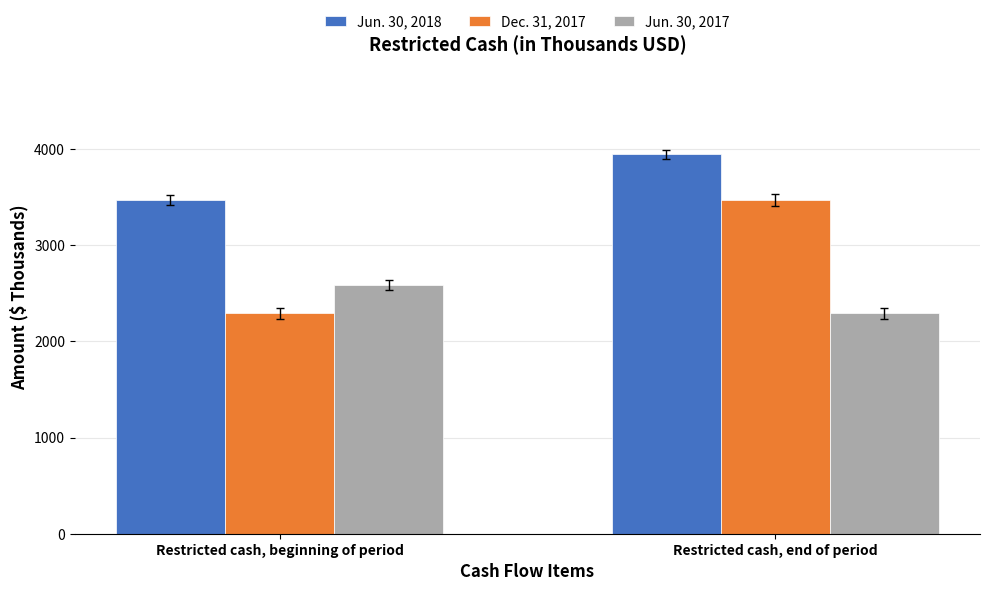

How many bars are there in total?

6